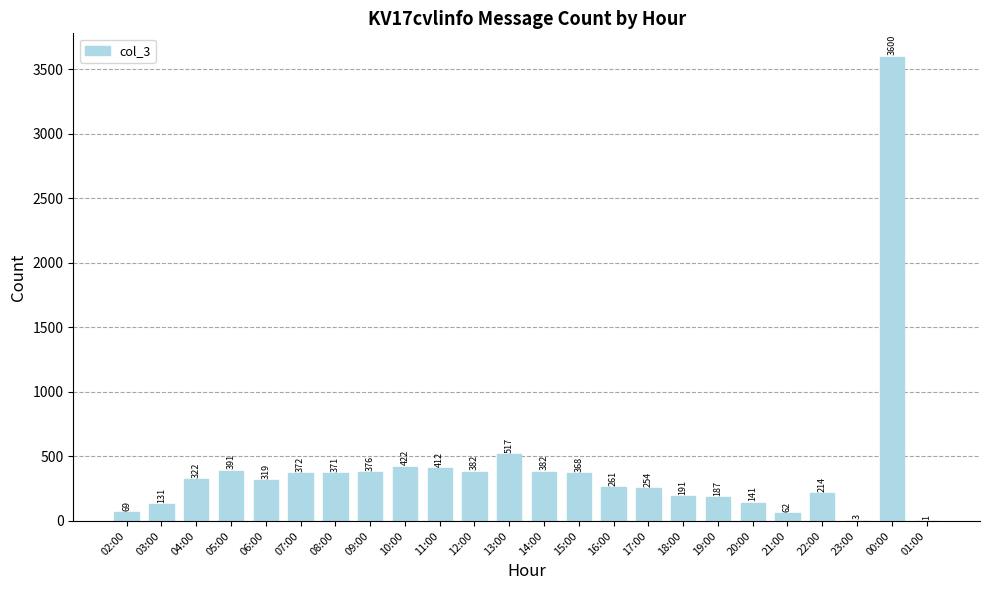

What is the sum of all values?

9748